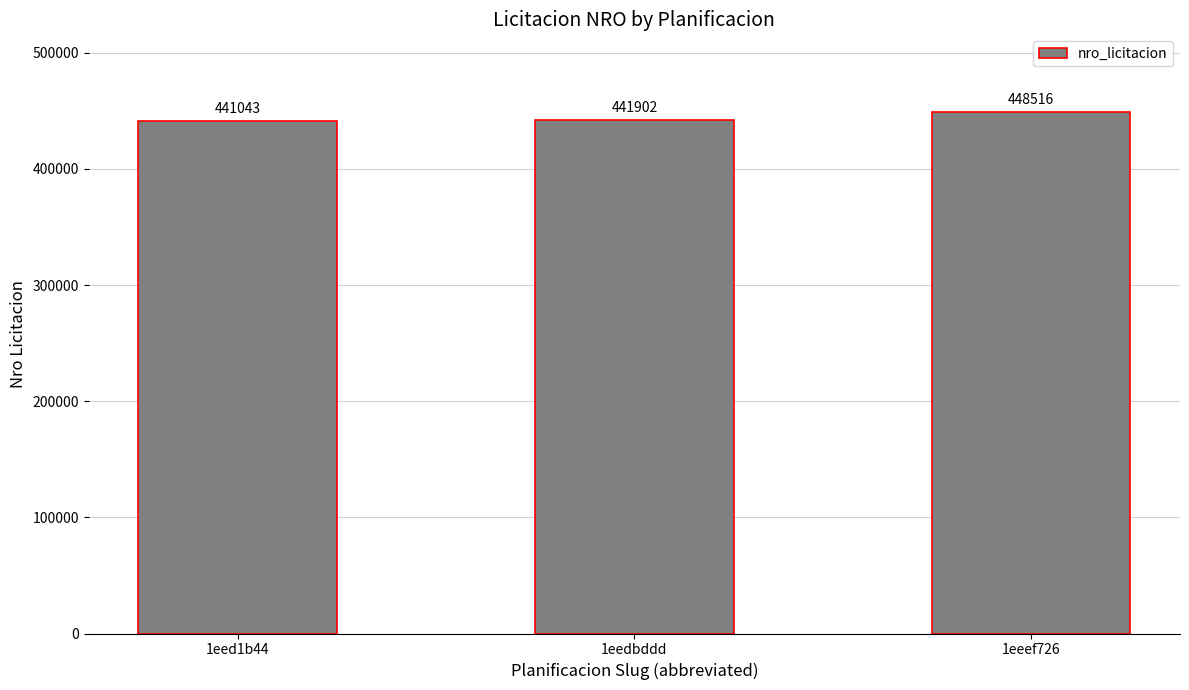

Rank the categories by value from lowest to highest.

1eed1b44, 1eedbddd, 1eeef726